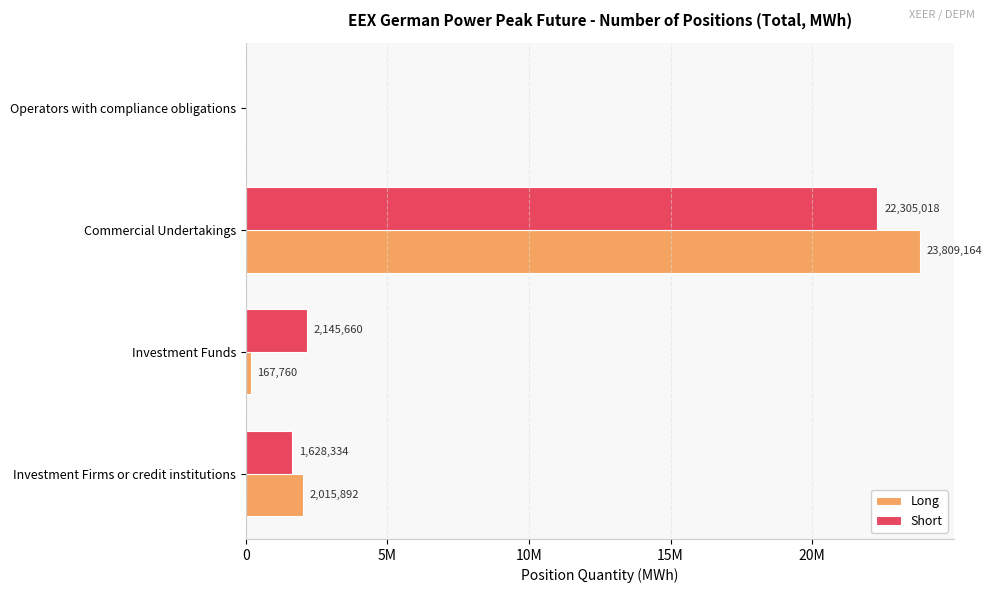

What are all the series names shown in the legend?

Long, Short